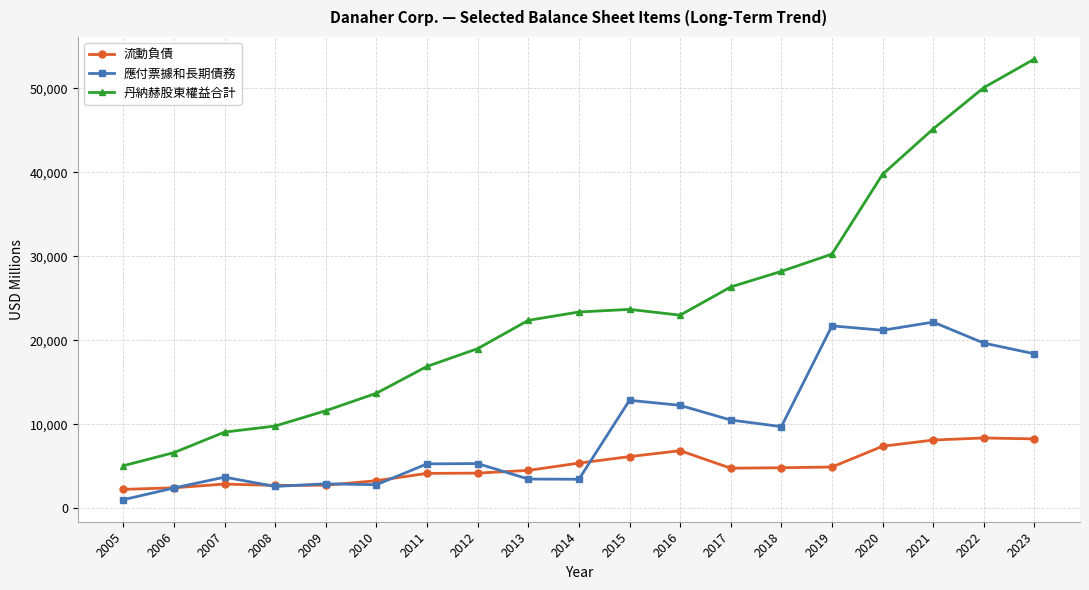

List the series in order of their peak value, lowest first.

流動負債, 應付票據和長期債務, 丹納赫股東權益合計